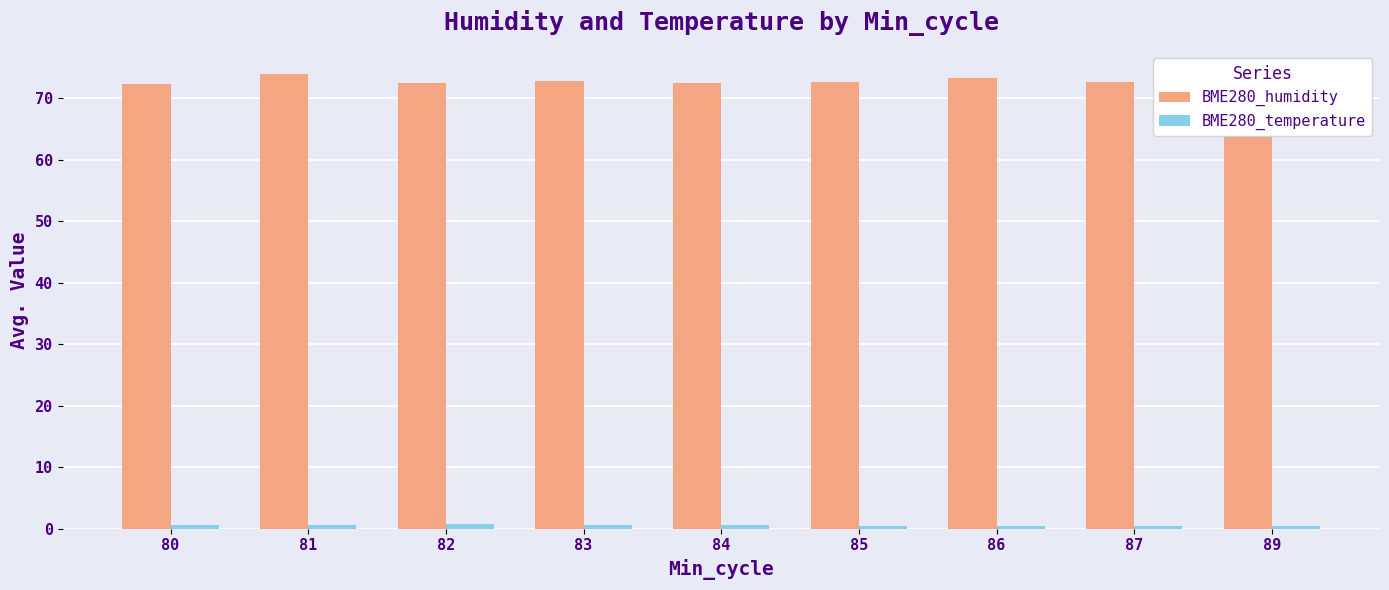

What is the maximum value shown in the chart?

74.0